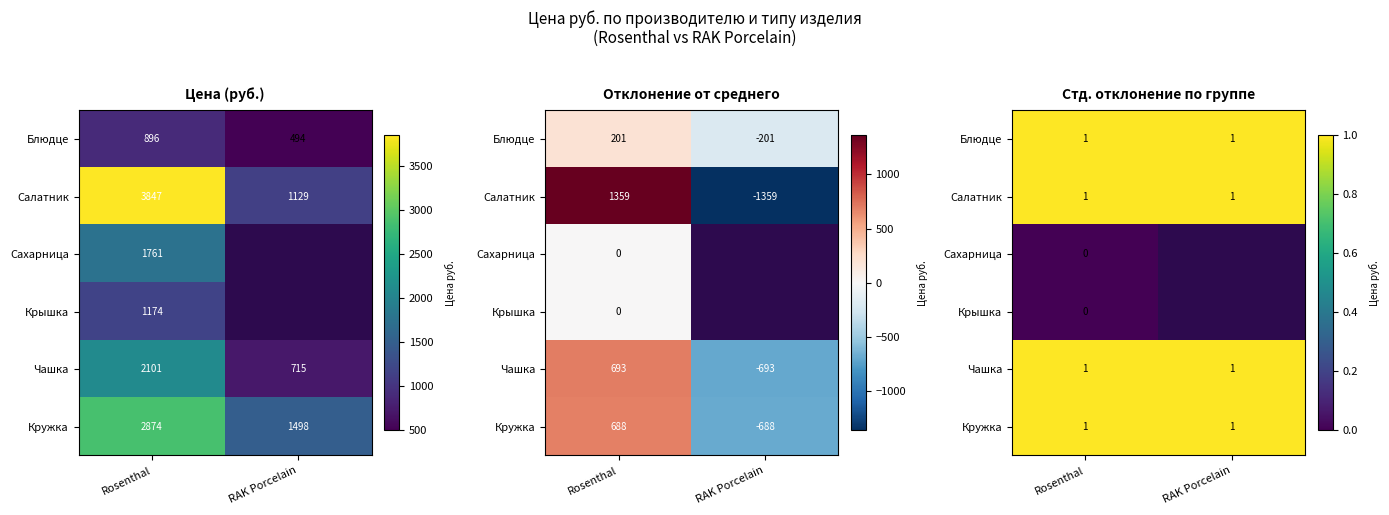

Rank the series by their maximum value, from lowest to highest.

Сахарница, Крышка, Блюдце, Кружка, Чашка, Салатник